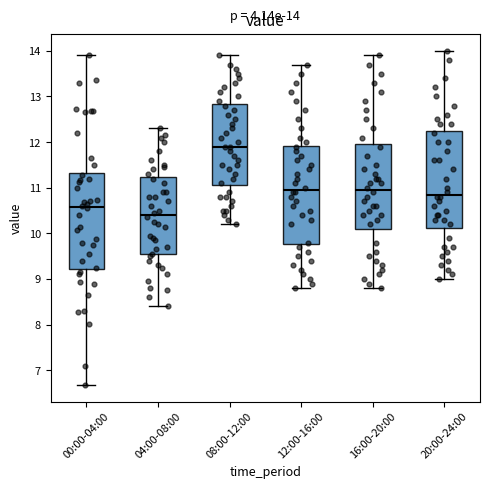

Which box's median line is the highest?

08:00-12:00